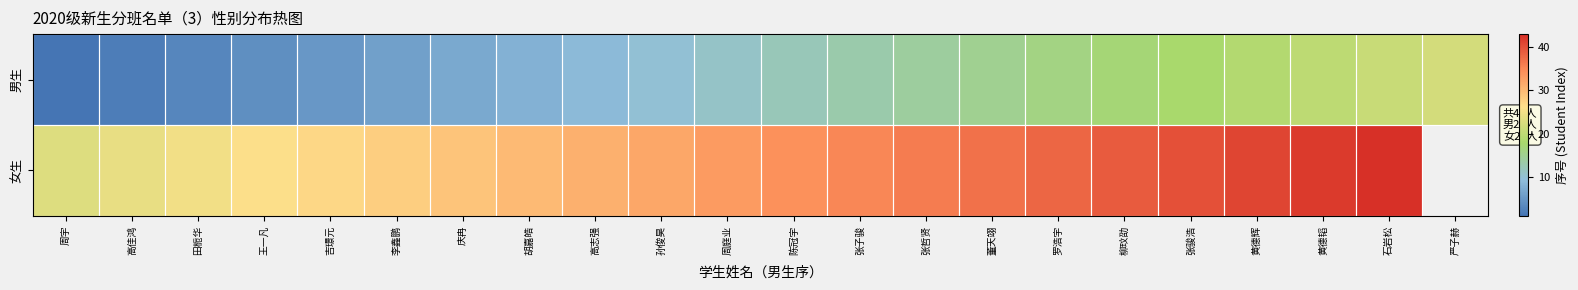

At 周宇, list the series in order from largest to smallest.

女生, 男生